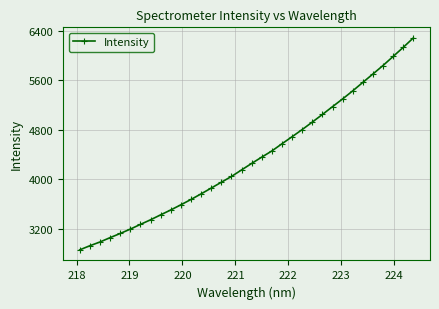

Does the chart have visible grid lines?

Yes